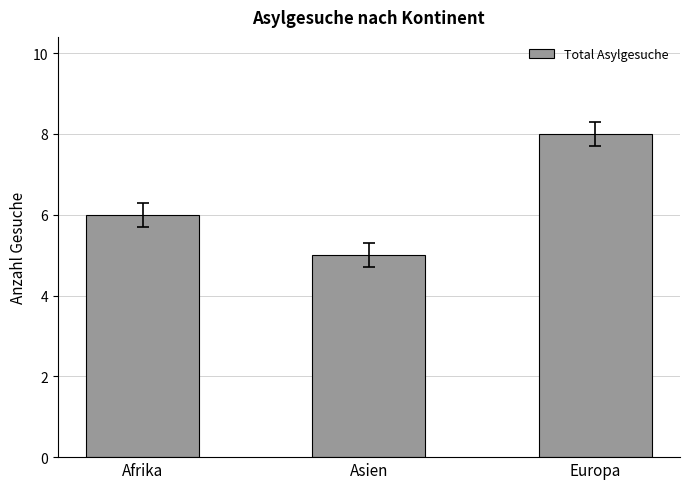

Reading left to right, transcribe all the data shown in this chart.

6	5	8